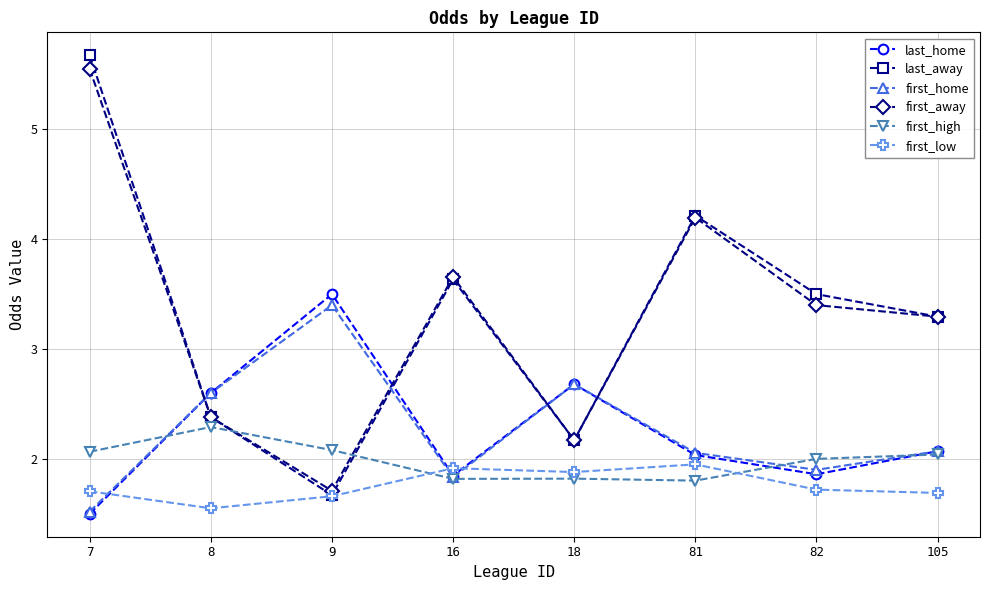

Where is last_away nearest to the value 3?

105